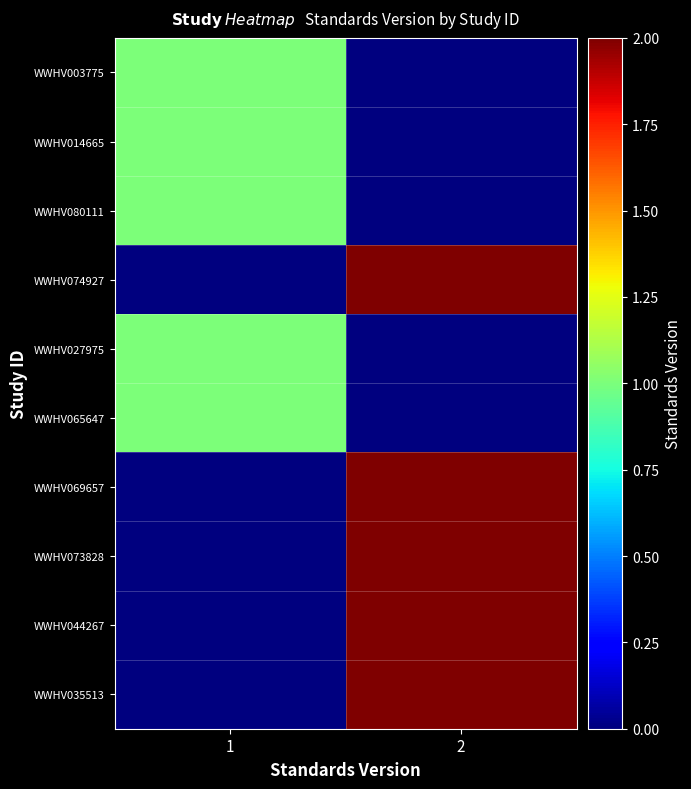

How many data points does each series have?

2